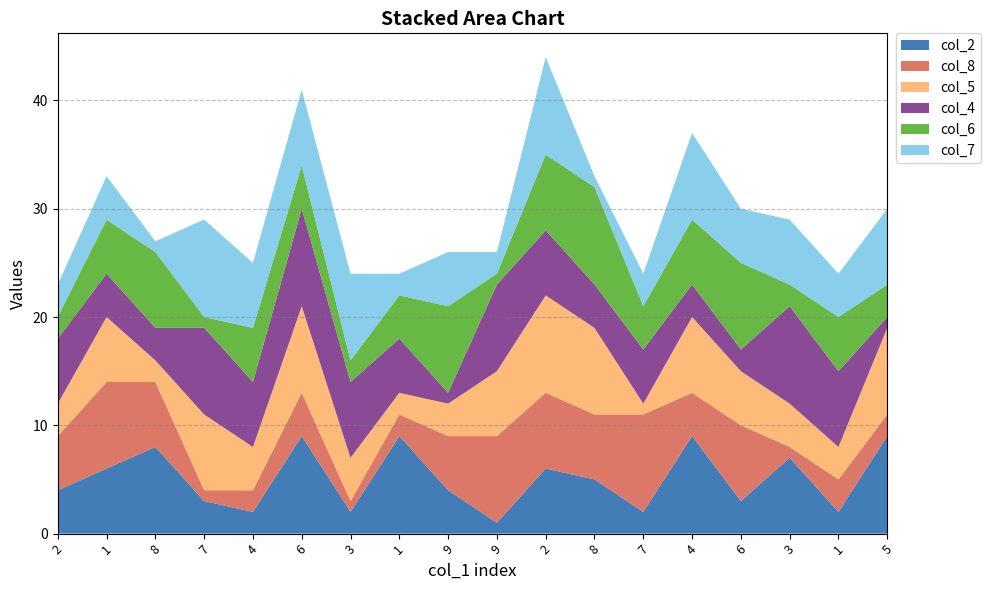

Reading left to right, transcribe all the data shown in this chart.

col_2: 4	6	8	3	2	9	2	9	4	1	6	5	2	9	3	7	2	9
col_8: 5	8	6	1	2	4	1	2	5	8	7	6	9	4	7	1	3	2
col_5: 3	6	2	7	4	8	4	2	3	6	9	8	1	7	5	4	3	8
col_4: 6	4	3	8	6	9	7	5	1	8	6	4	5	3	2	9	7	1
col_6: 2	5	7	1	5	4	2	4	8	1	7	9	4	6	8	2	5	3
col_7: 3	4	1	9	6	7	8	2	5	2	9	1	3	8	5	6	4	7